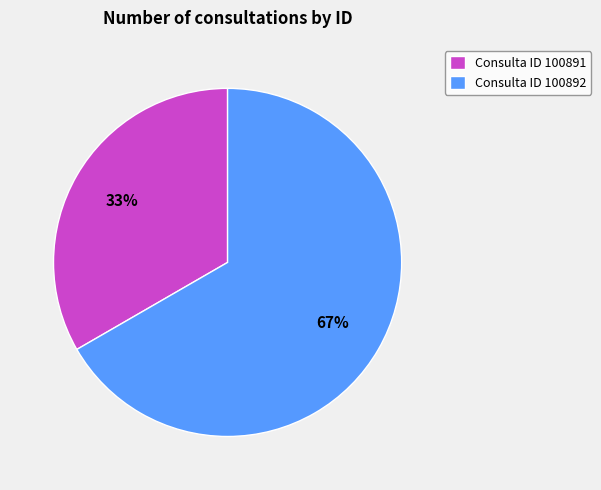

What is the largest slice in the pie chart?

Consulta ID 100892